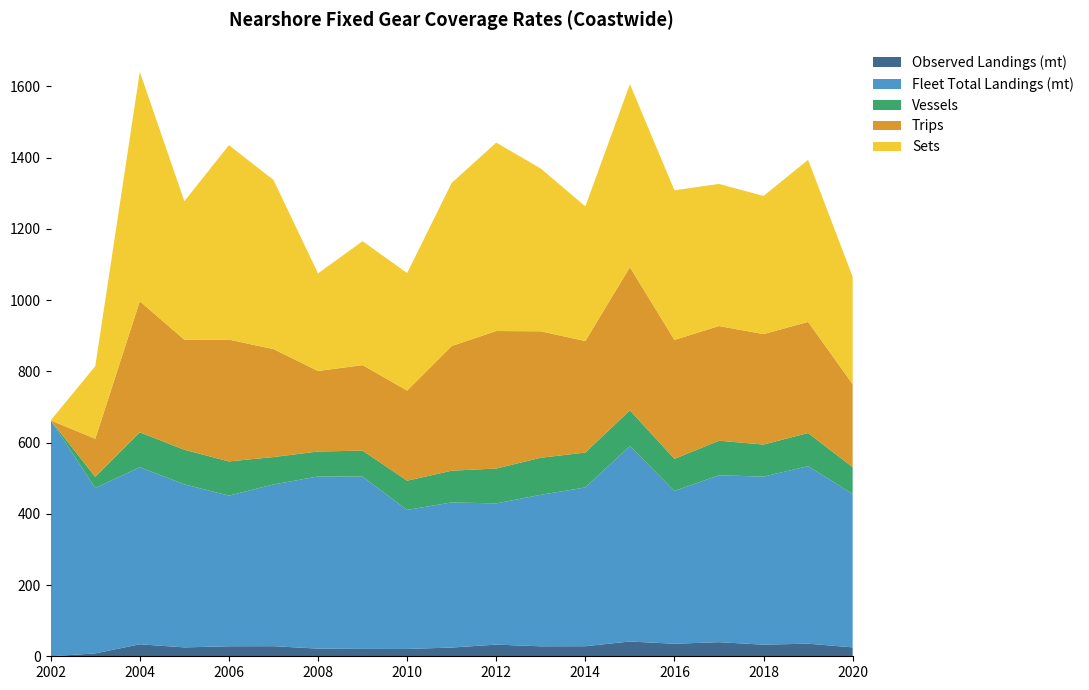

Reading left to right, list all the values displayed in this chart.

Observed Landings (mt): 0.0	8.1	33.6	24.9	28.1	28.3	21.4	20.8	20.6	24.5	32.8	28.0	28.2	41.5	35.2	39.6	32.6	35.4	25.0
Fleet Total Landings (mt): 662.3	464.4	497.1	457.8	422.9	454.0	483.5	483.6	390.3	407.6	396.4	425.3	445.7	548.9	429.0	468.6	471.8	498.4	430.8
Vessels: 0.0	31.0	98.0	97.0	96.0	77.0	70.0	73.0	82.0	89.0	98.0	104.0	98.0	100.0	90.0	97.0	90.0	93.0	75.0
Trips: 0.0	107.0	368.0	309.0	342.0	303.0	226.0	240.0	253.0	350.0	386.0	355.0	313.0	402.0	334.0	322.0	310.0	312.0	233.0
Sets: 0.0	204.0	644.0	389.0	546.0	475.0	274.0	348.0	330.0	458.0	529.0	457.0	378.0	514.0	420.0	399.0	388.0	455.0	302.0